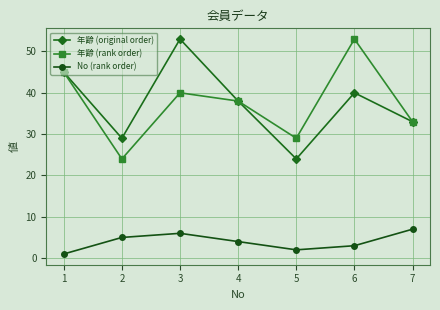

How many data points in 年齢 (rank order) are less than 38?

3